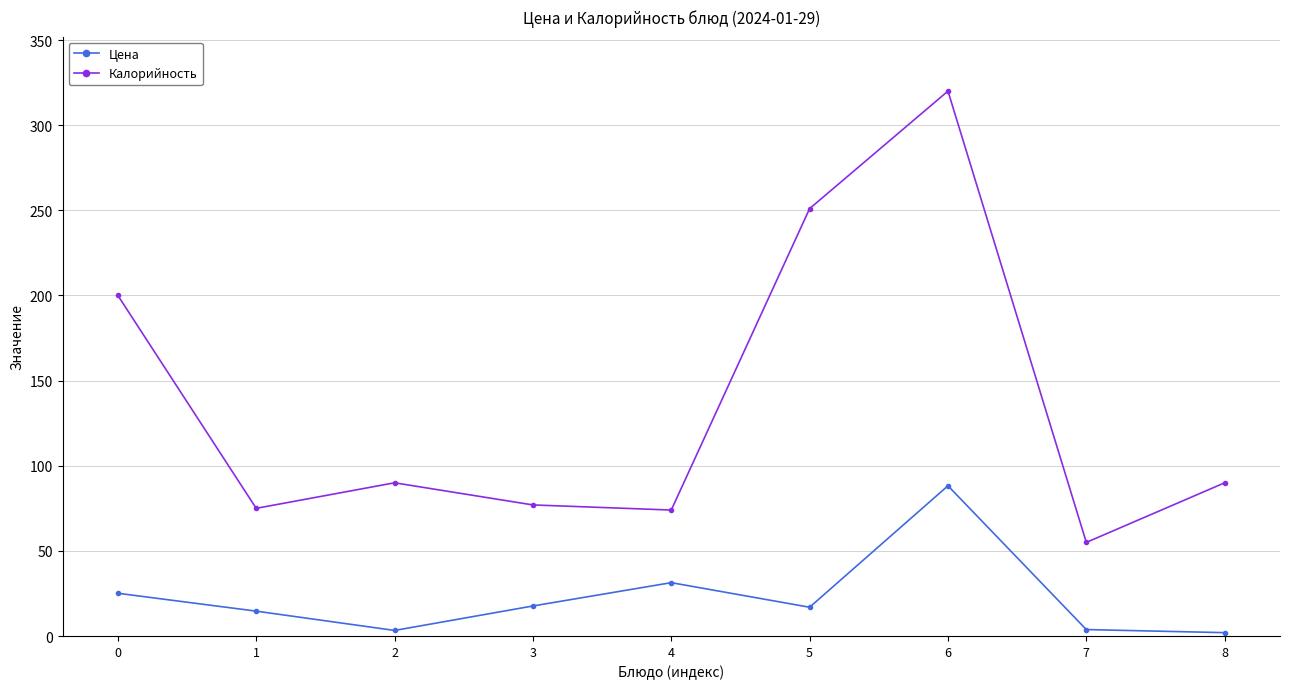

Is this an area chart (filled region under the line)?

No